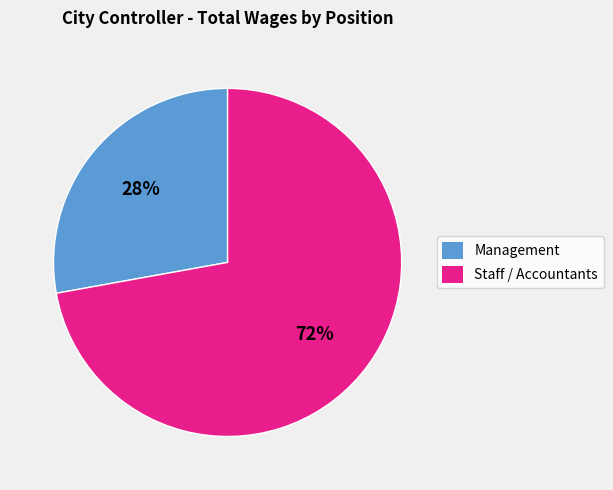

To the nearest percent, what is the average slice percentage?

50%